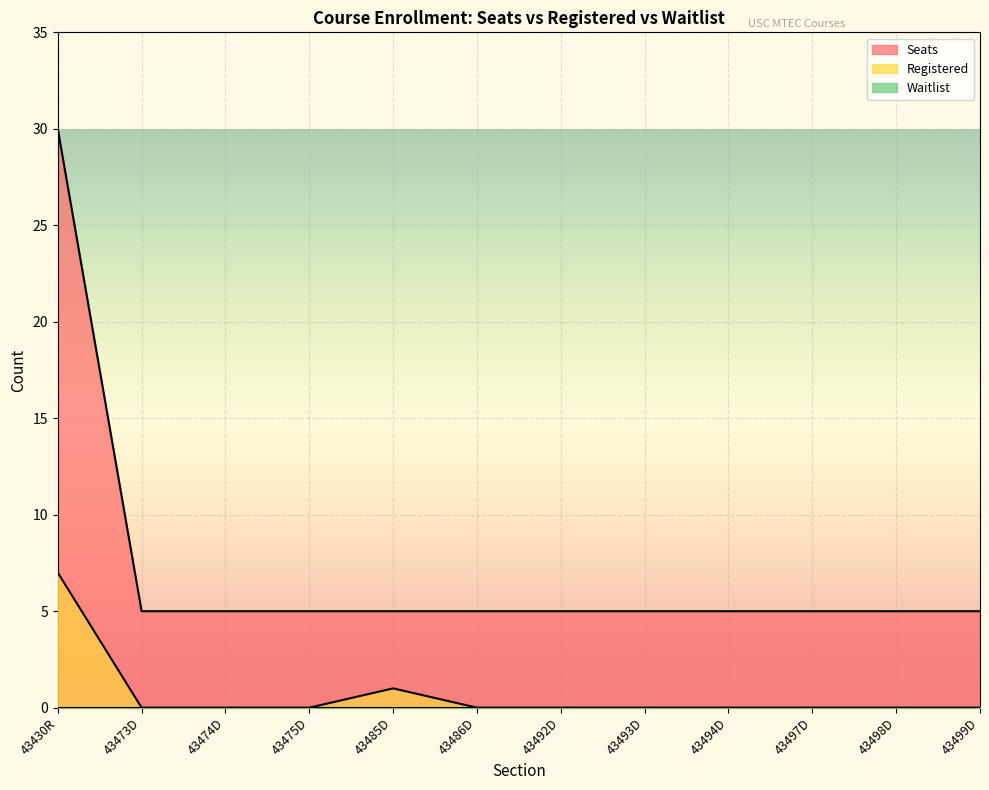

What position from the left is 43498D?

11